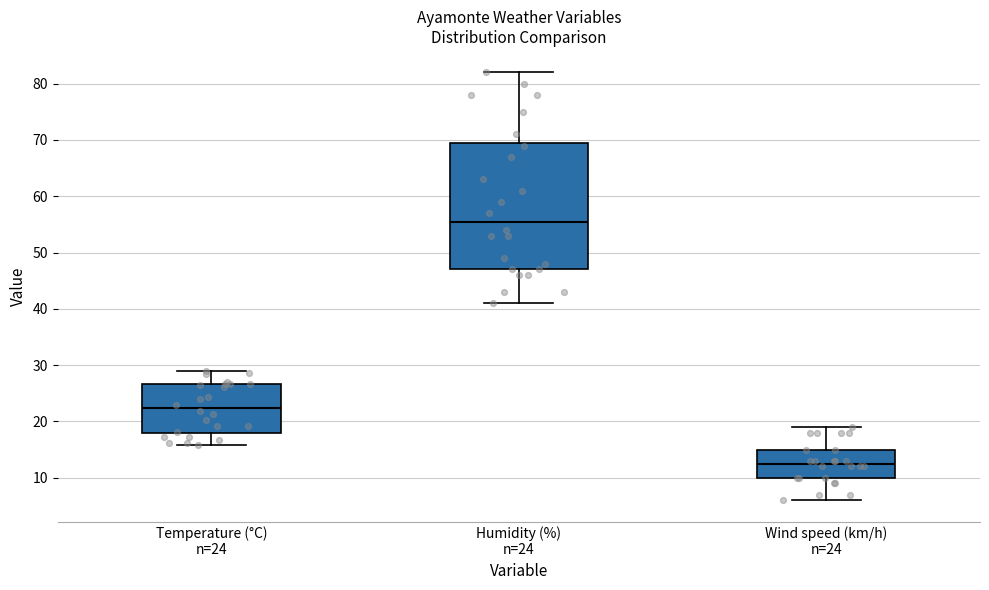

Which box's median line is the lowest?

Wind speed (km/h) n=24